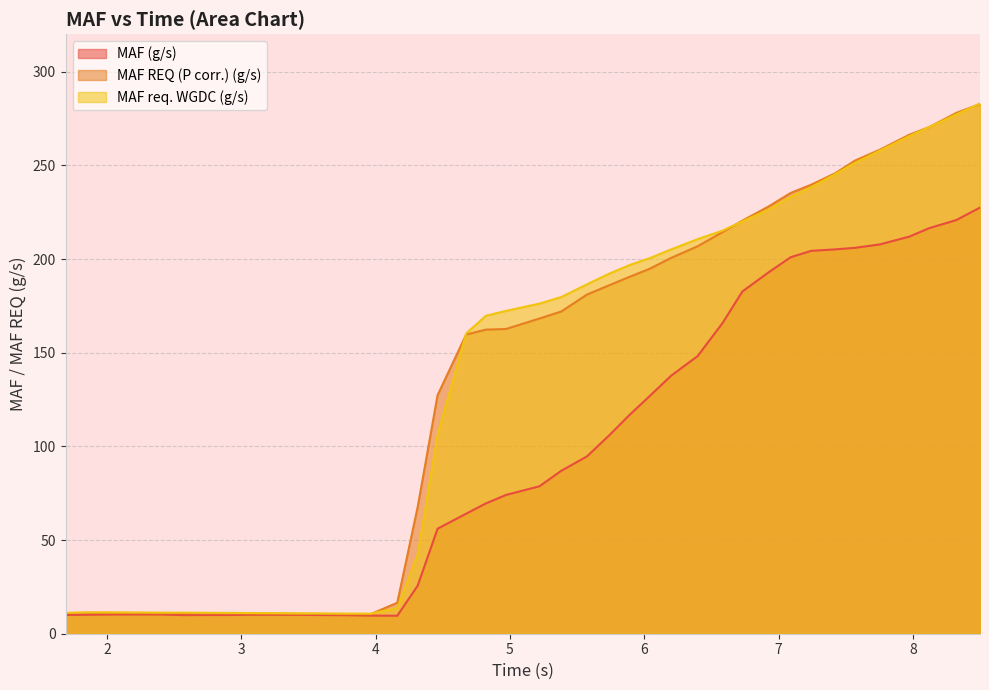

How many interior local peaks does the MAF req. WGDC (g/s) series have?

1